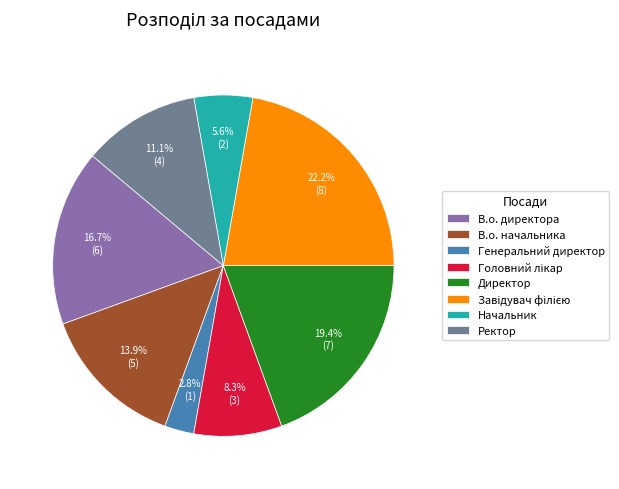

Is there any slice that represents more than half of the pie?

No